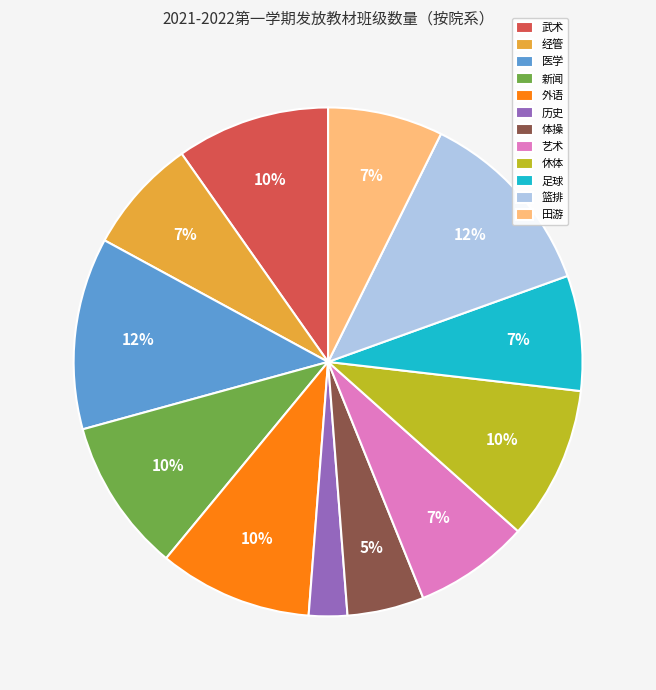

Is it true that 经管 is 1% of the pie?

False